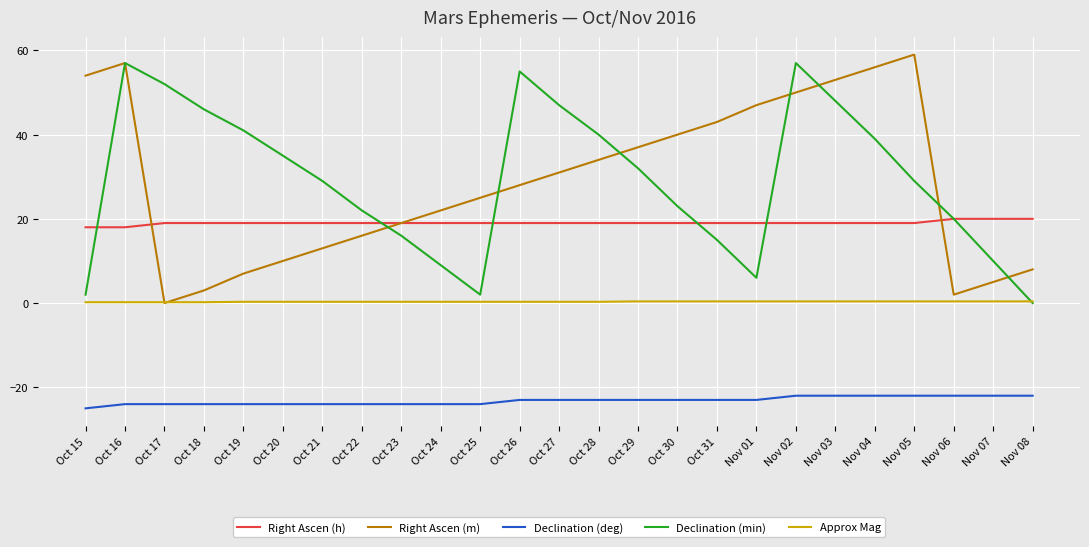

The value of Declination (min) at Nov 03 is 17.0. True or false?

False